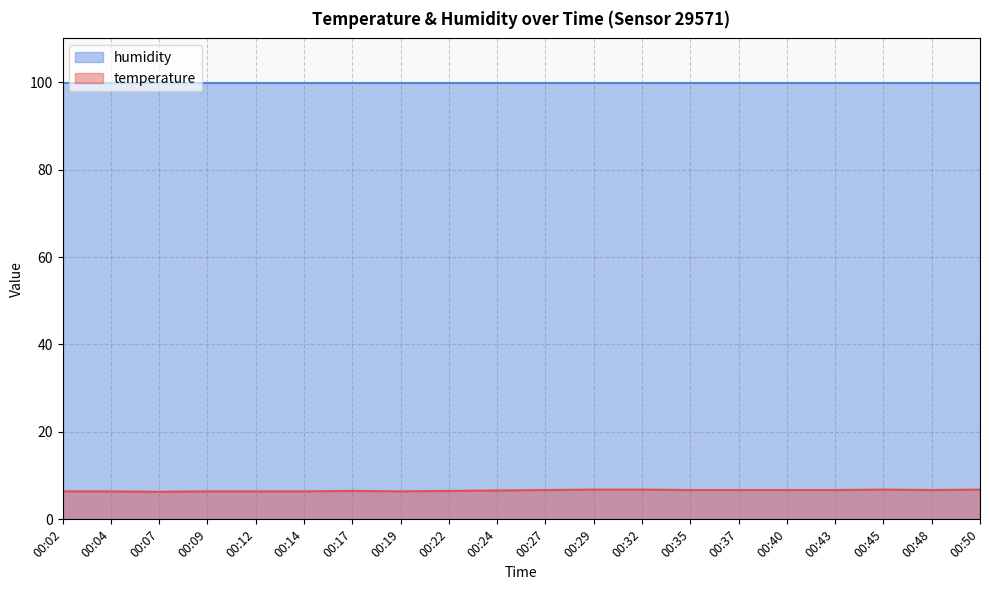

What is the difference between the maximum and minimum values?

0.5